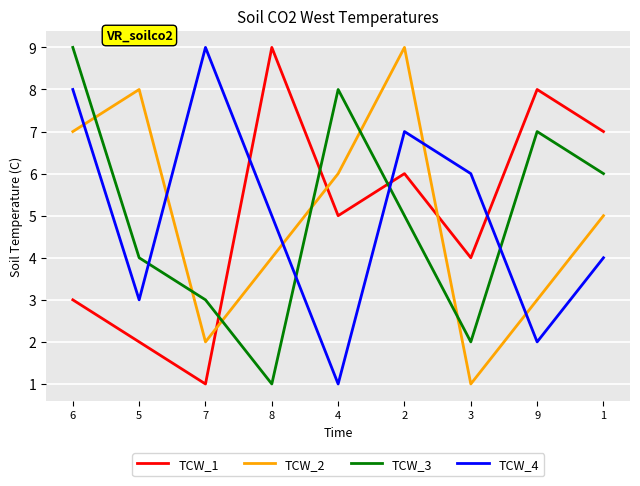

Where does the TCW_1 series first go above 5?

8